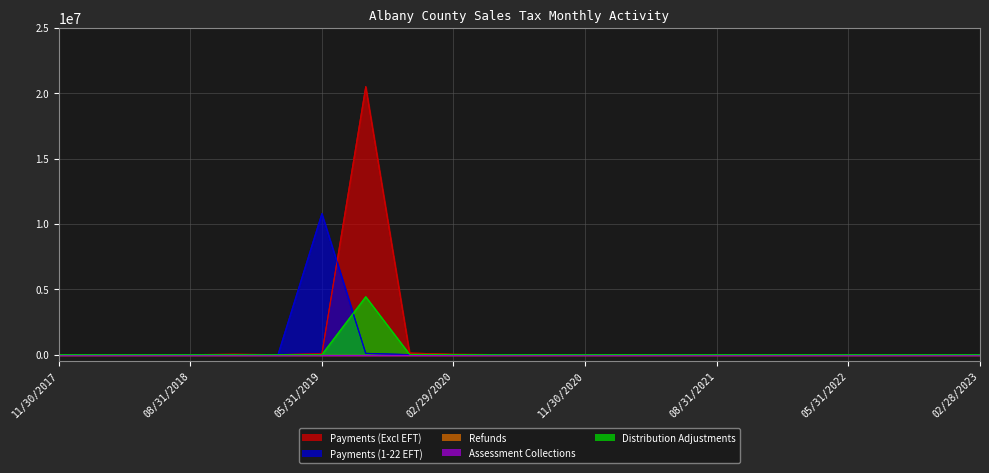

What is the label of the 17th point from the right?

02/28/2019